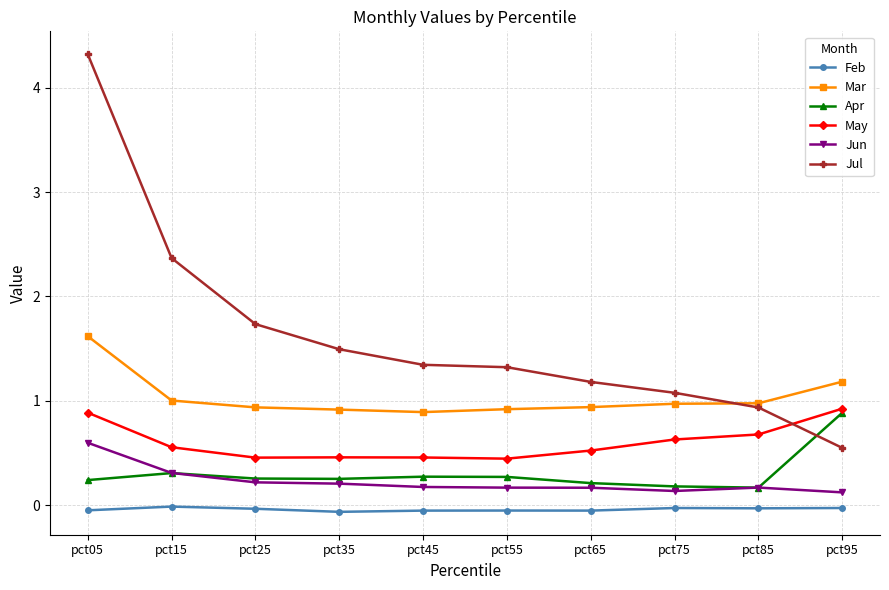

True or false: Mar and Feb intersect in this chart.

False